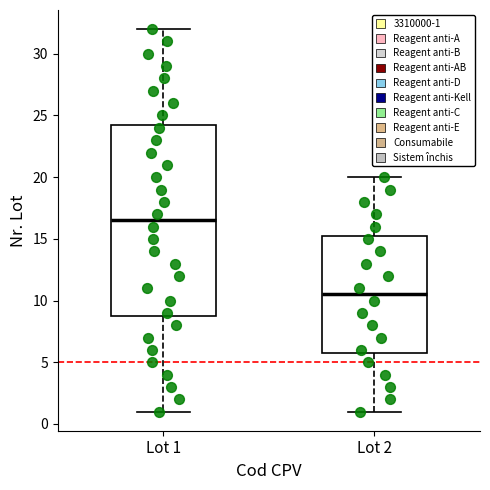

Comparing the boxes themselves (not the whiskers), which one is the tallest?

Lot 1